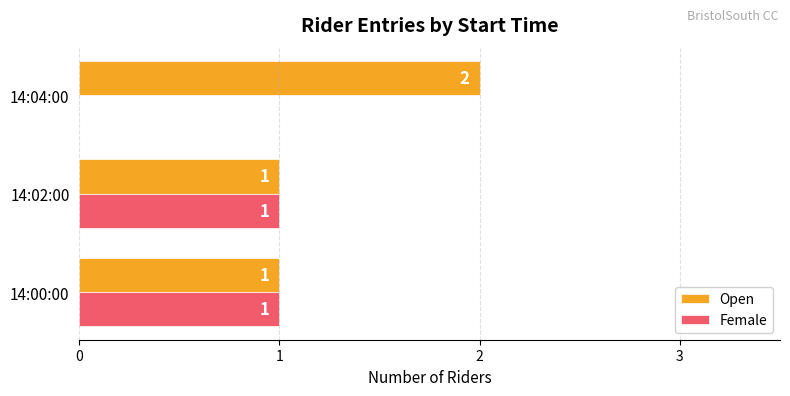

The value of Open at 14:02:00 is 1. True or false?

True